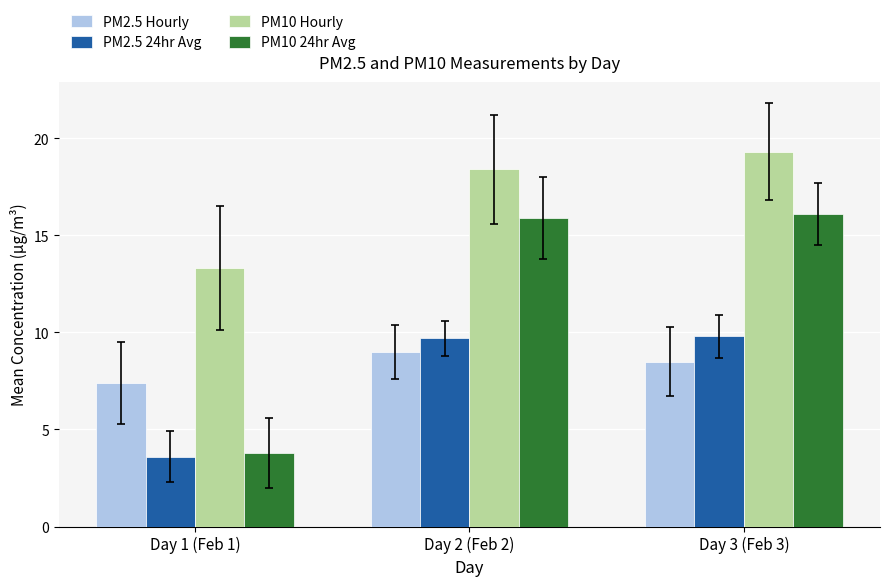

Rank the categories by PM2.5 Hourly value from highest to lowest.

Day 2 (Feb 2), Day 3 (Feb 3), Day 1 (Feb 1)